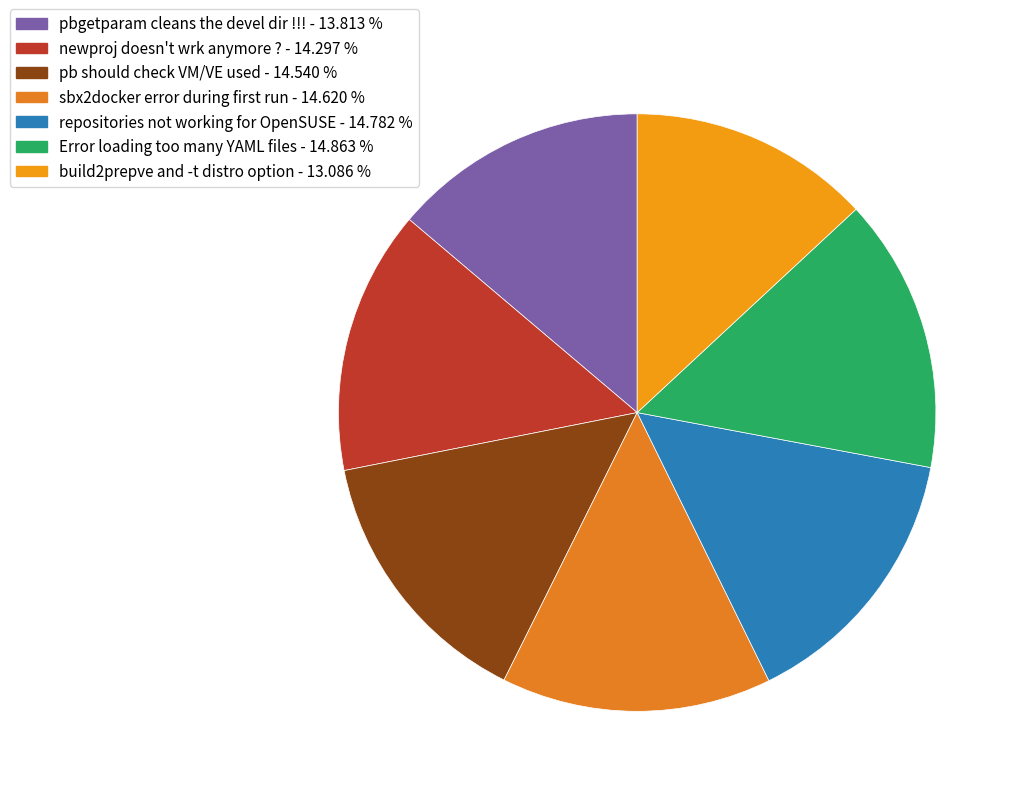

Approximately how many times larger is the value at pbgetparam cleans the devel dir !!! compared to Error loading too many YAML files?

0.9